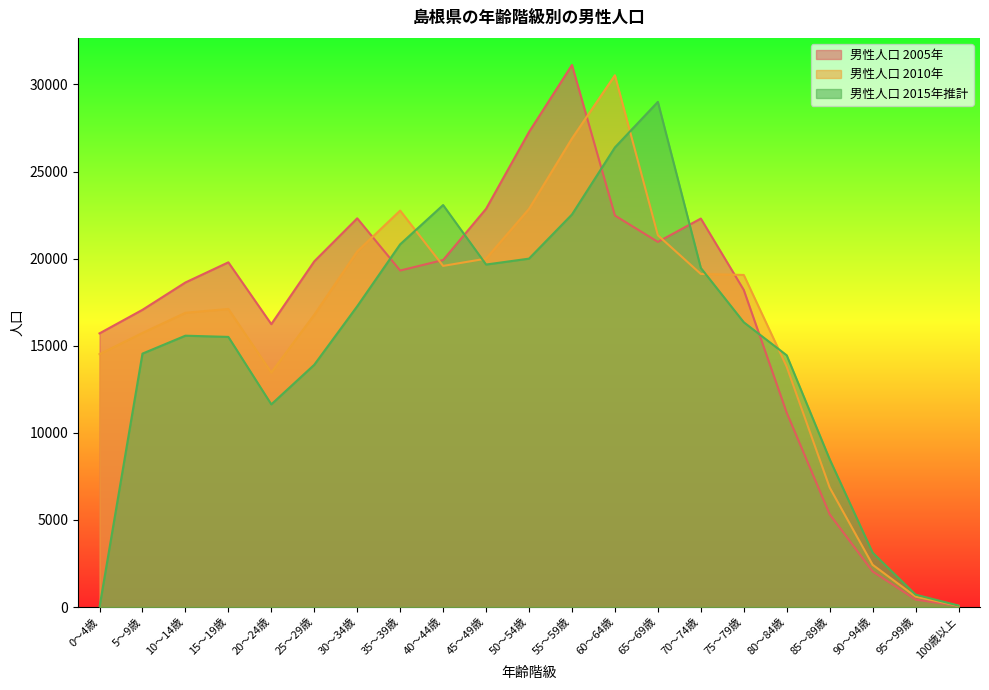

Which series has the largest total across all categories?

男性人口 2005年